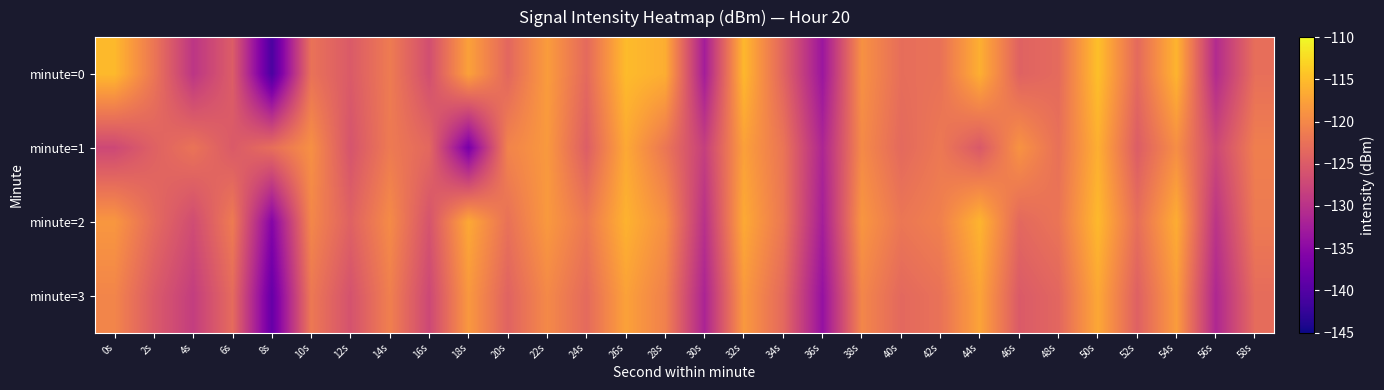

Which label corresponds to the largest value in the chart?

50s